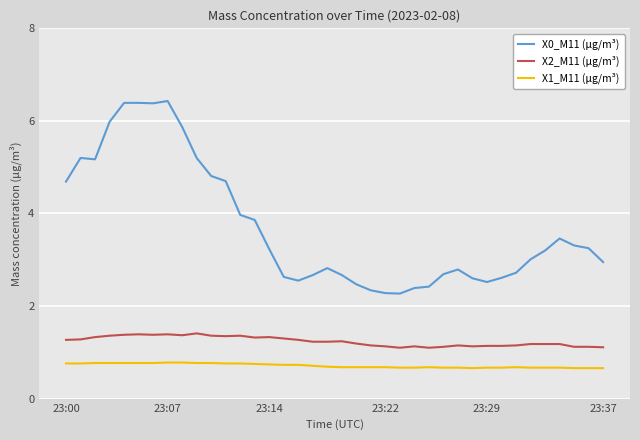

List the series in order of their overall mean, lowest first.

X1_M11 (μg/m³), X2_M11 (μg/m³), X0_M11 (μg/m³)